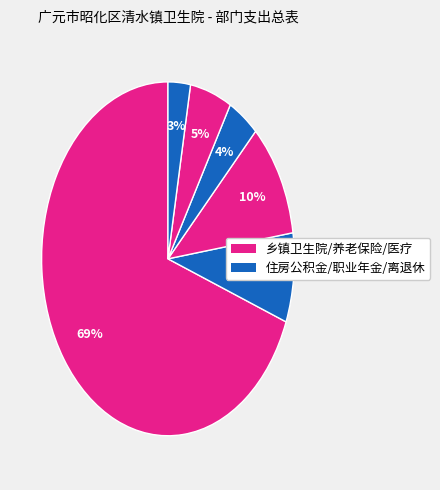

How many segments does this pie chart have?

6